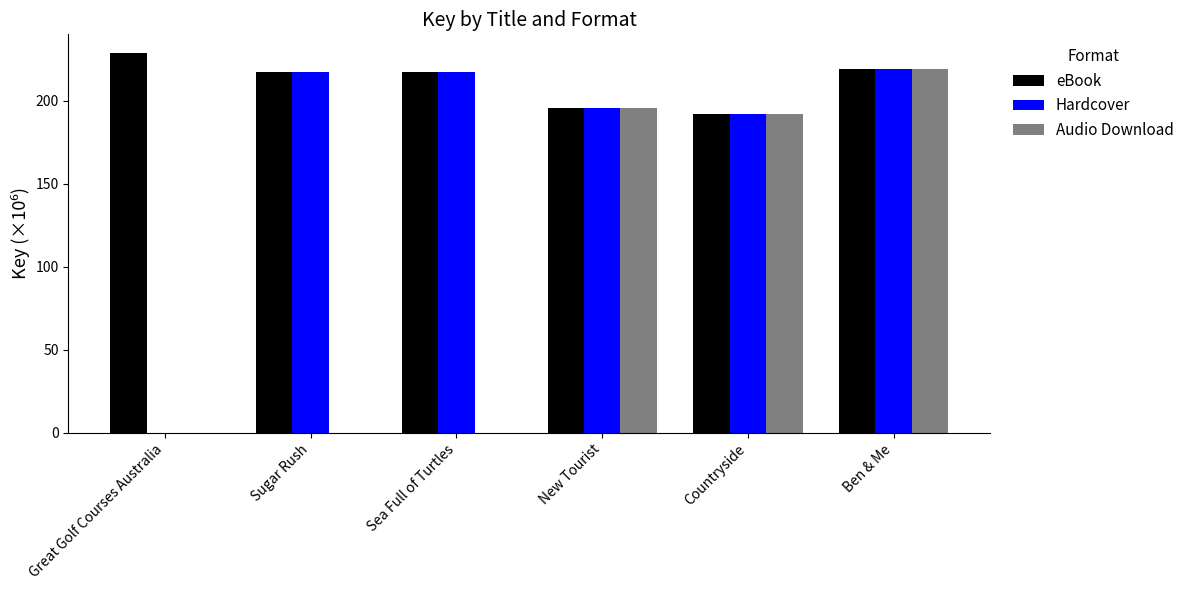

What is the difference between the eBook values at Ben & Me and New Tourist?

23.5